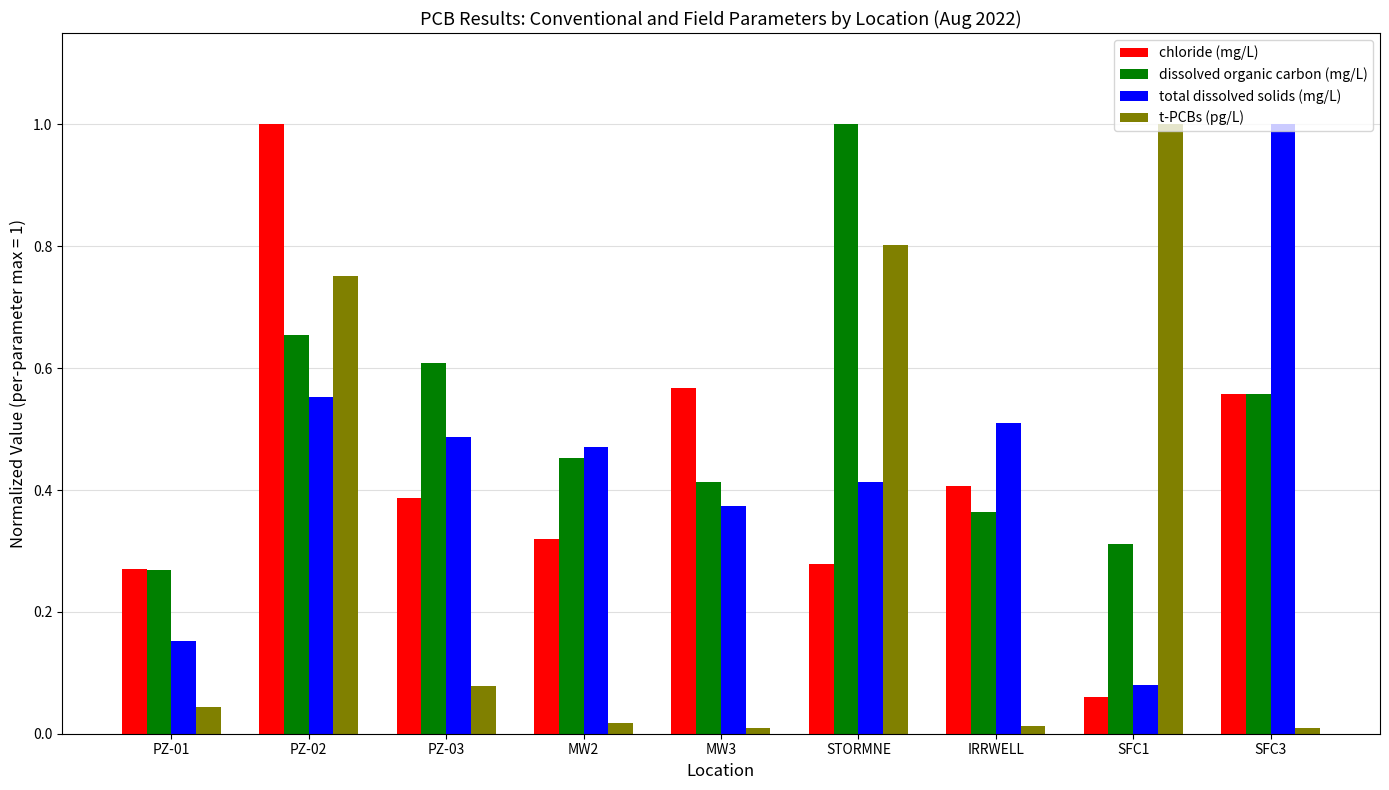

At which label does dissolved organic carbon (mg/L) reach its peak?

STORMNE